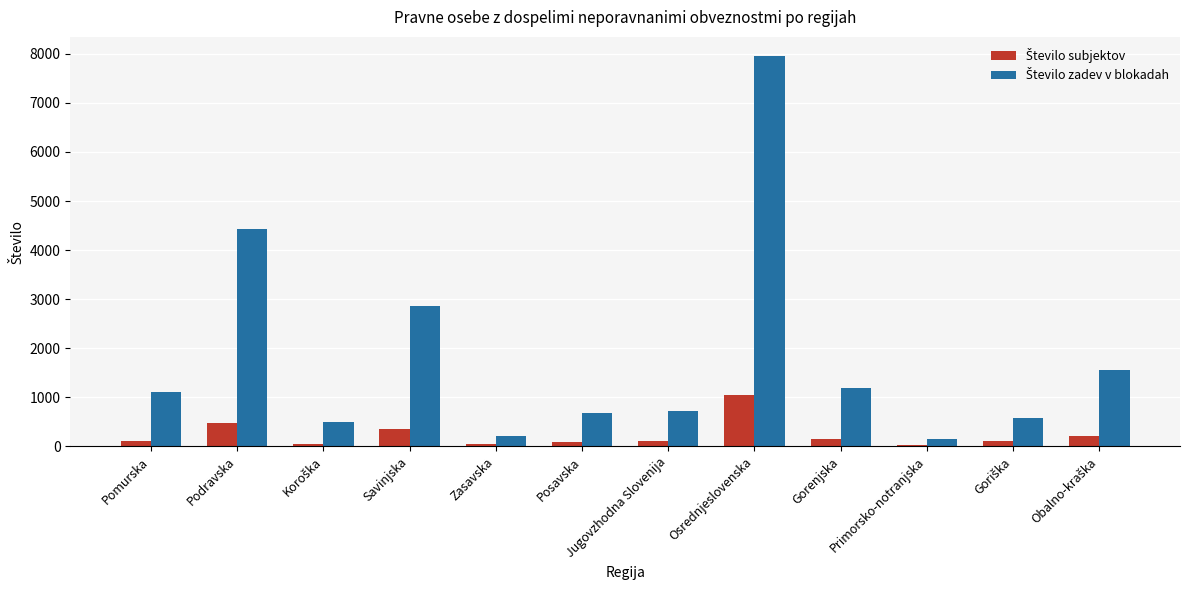

At which category does the chart reach its peak across all series?

Osrednjeslovenska